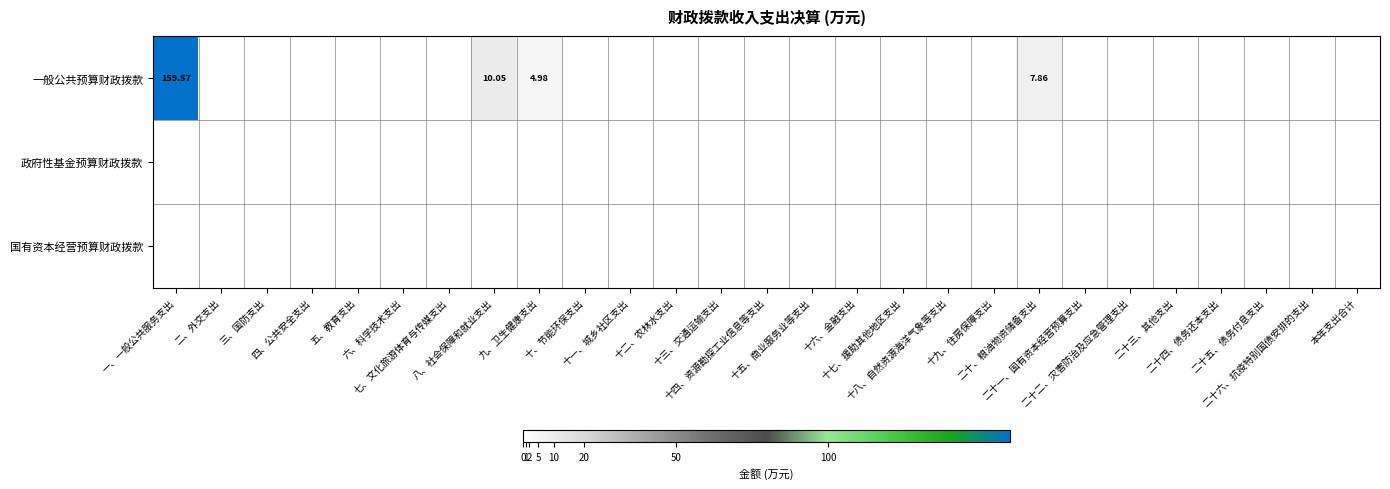

Rank the series by their maximum value, from highest to lowest.

一般公共预算财政拨款, 政府性基金预算财政拨款, 国有资本经营预算财政拨款